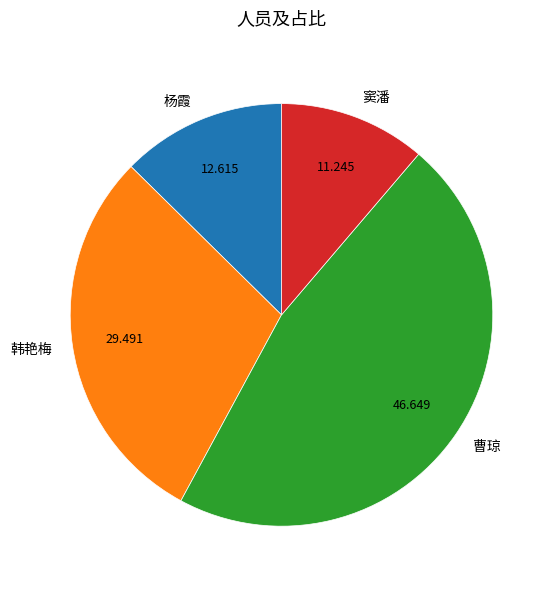

Which category has the smallest portion of the pie?

窦潘